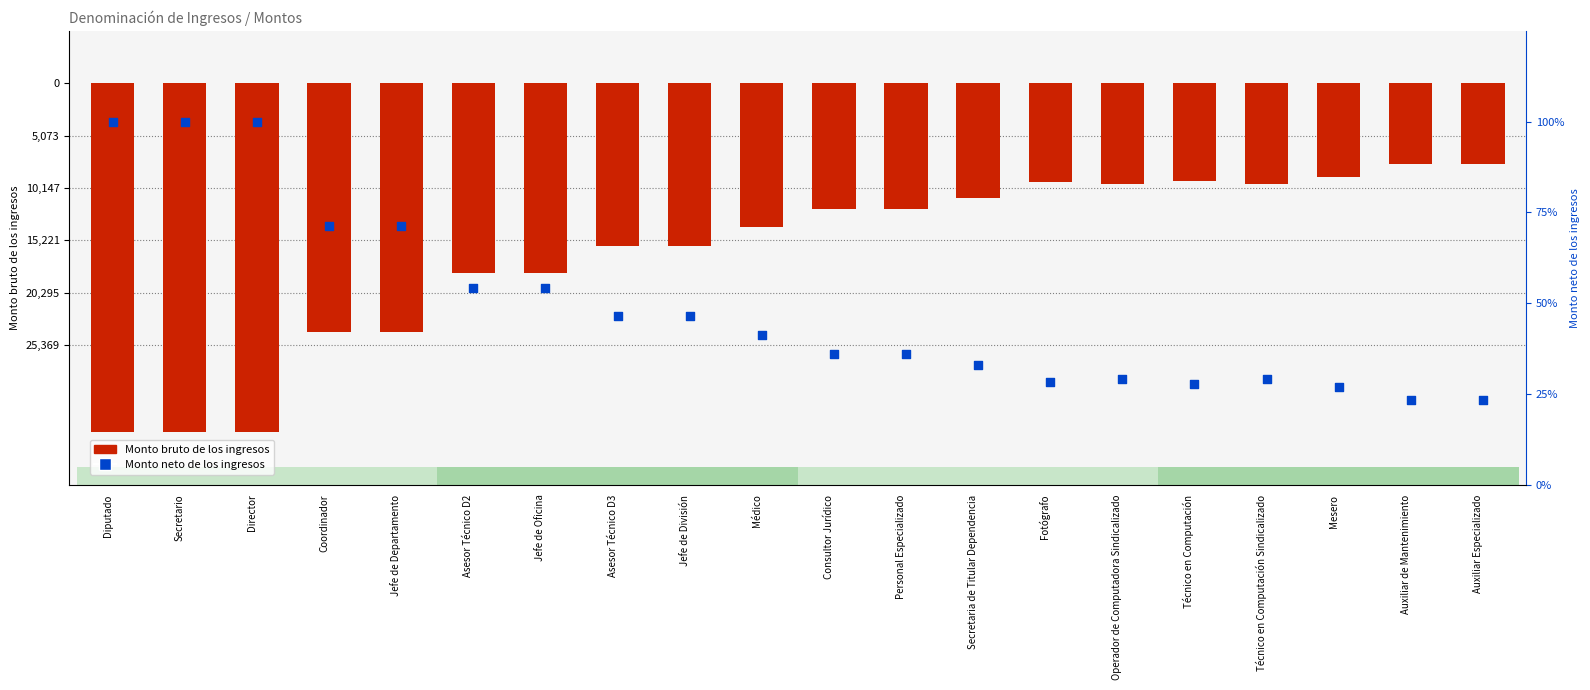

Is the value of Monto neto de los ingresos at Jefe de Oficina greater than the value of Monto bruto de los ingresos at Mesero?

Yes